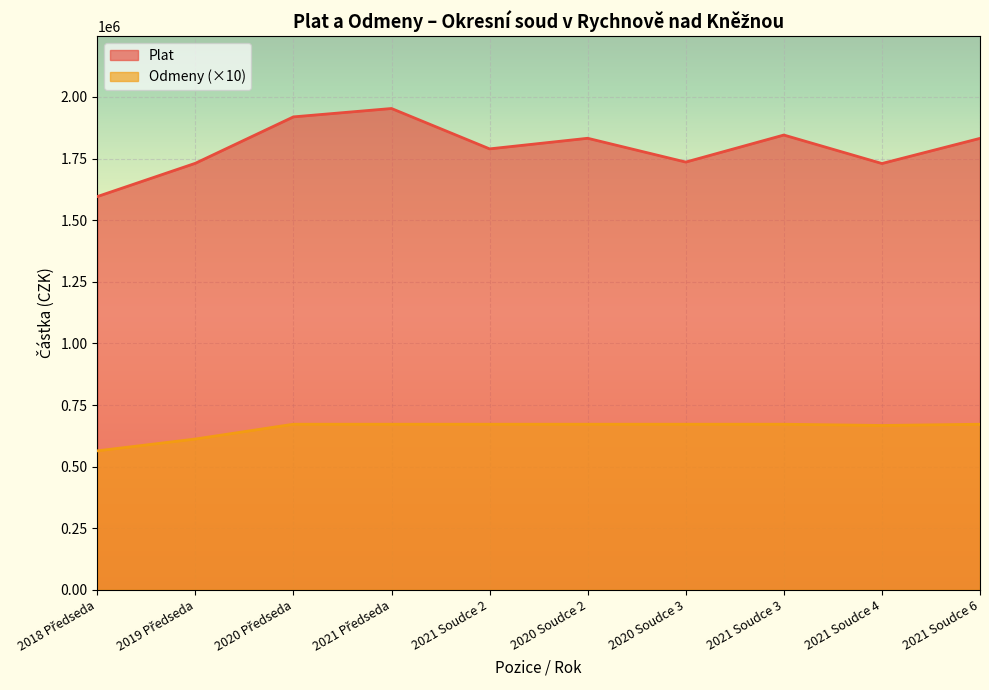

True or false: Plat and Odmeny intersect in this chart.

False